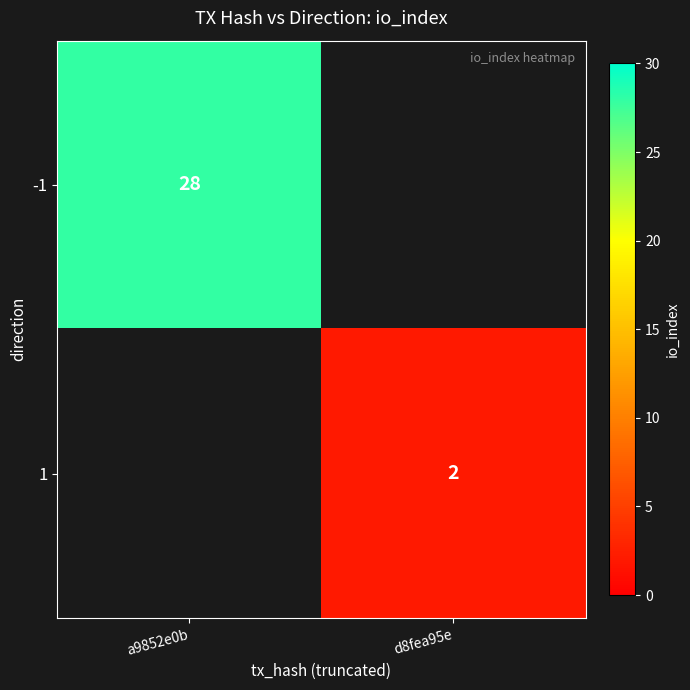

True or false: 1 has a value of 2 at d8fea95e.

True